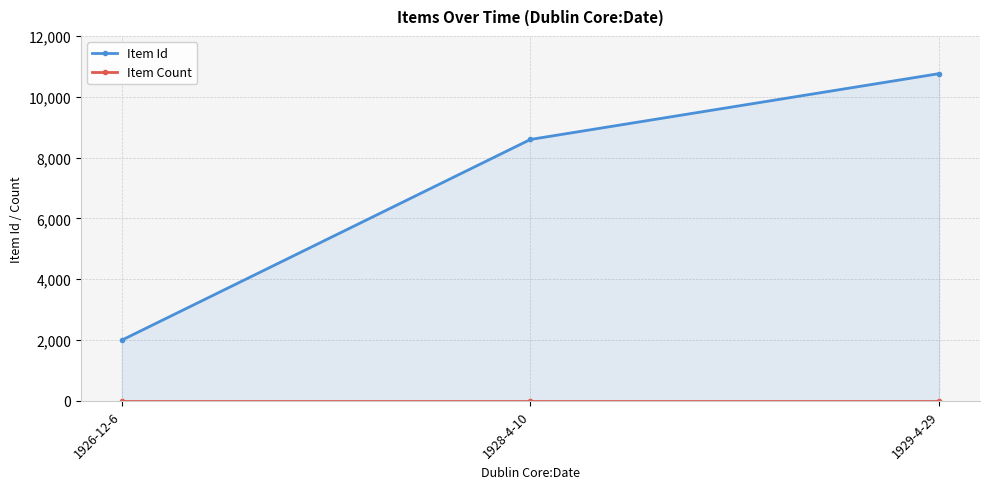

What are all the series names shown in the legend?

Item Id, Item Count